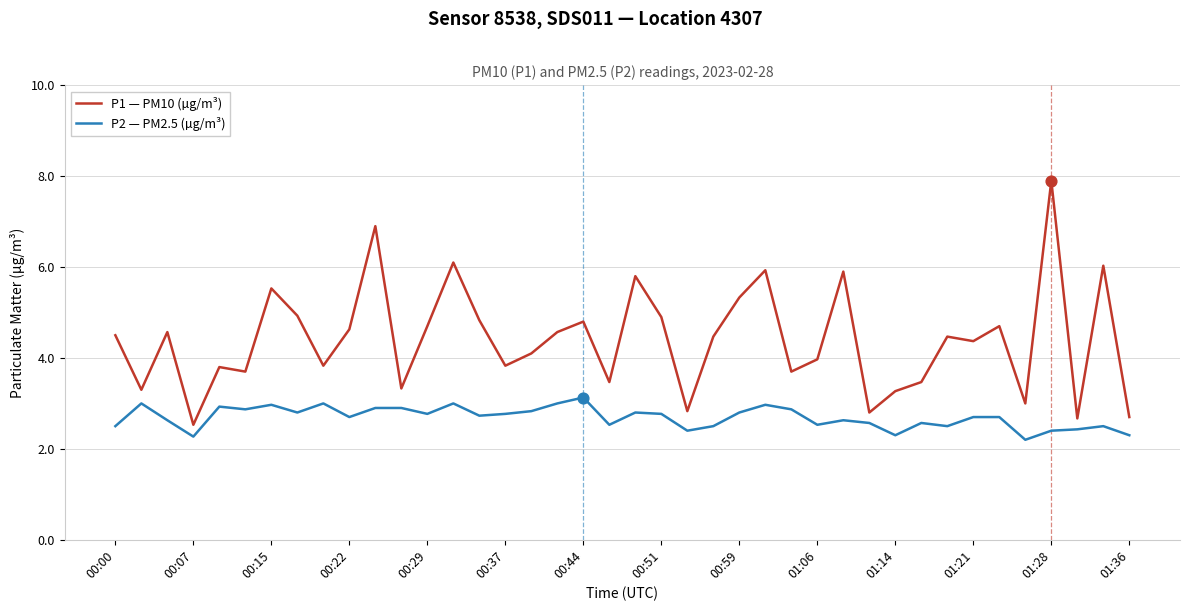

What are all the series names shown in the legend?

P1 — PM10 (µg/m³), P2 — PM2.5 (µg/m³)